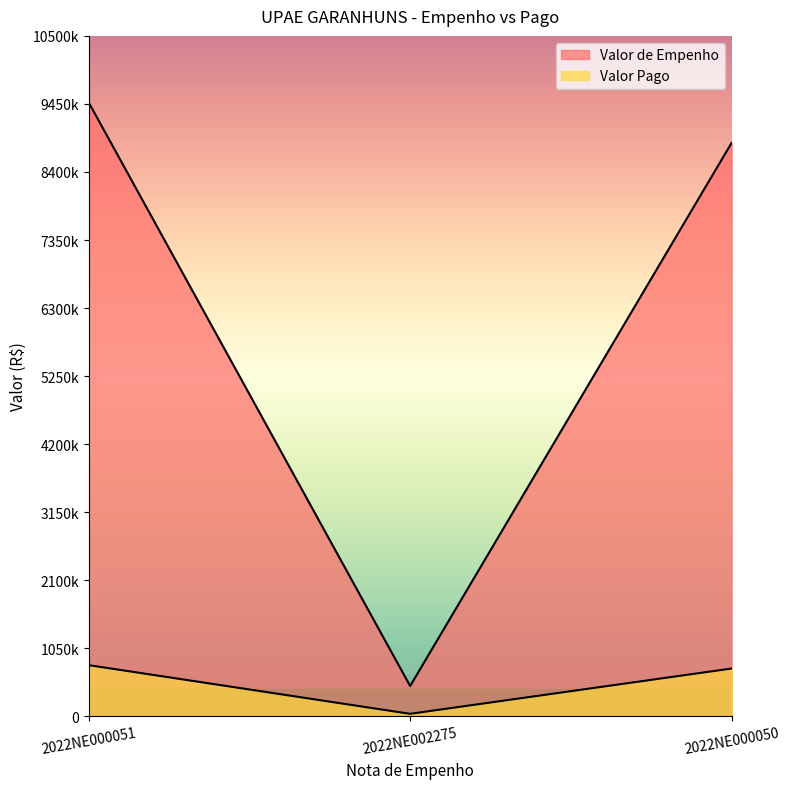

At which category is the sum across all series the highest?

2022NE000051